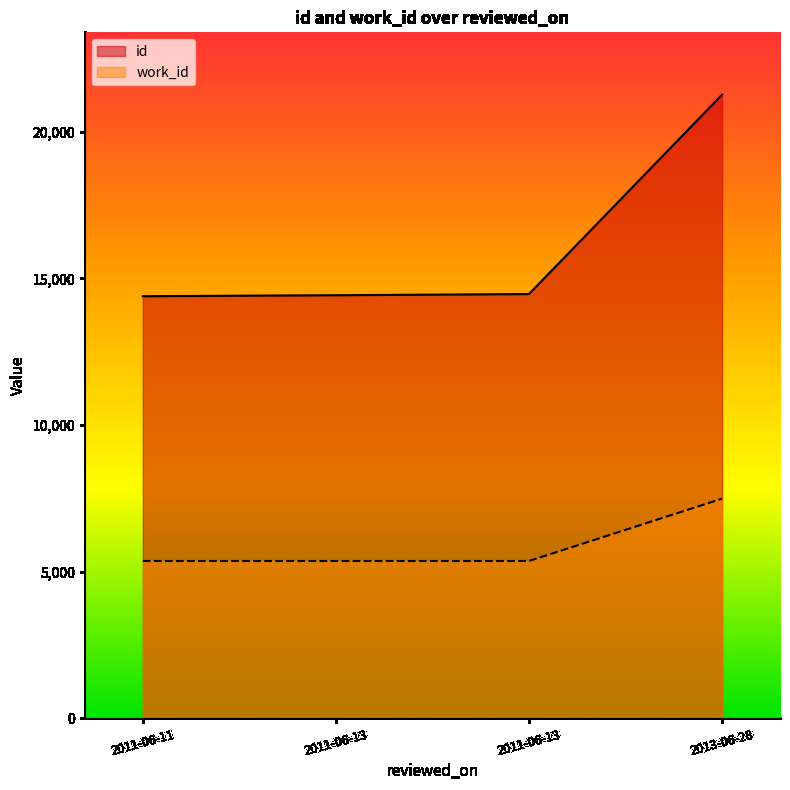

Which series has the widest spread of values?

id